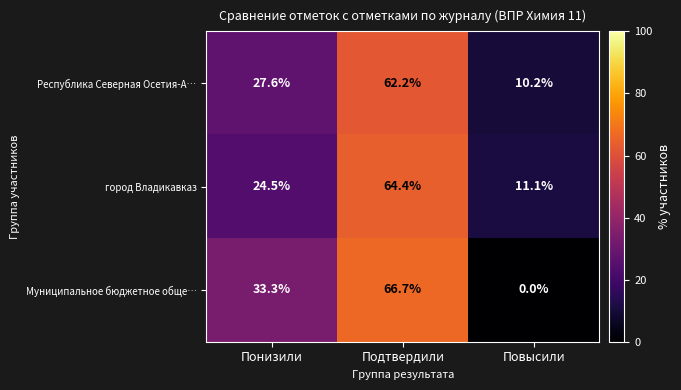

Which category has the highest value across all series?

Подтвердили